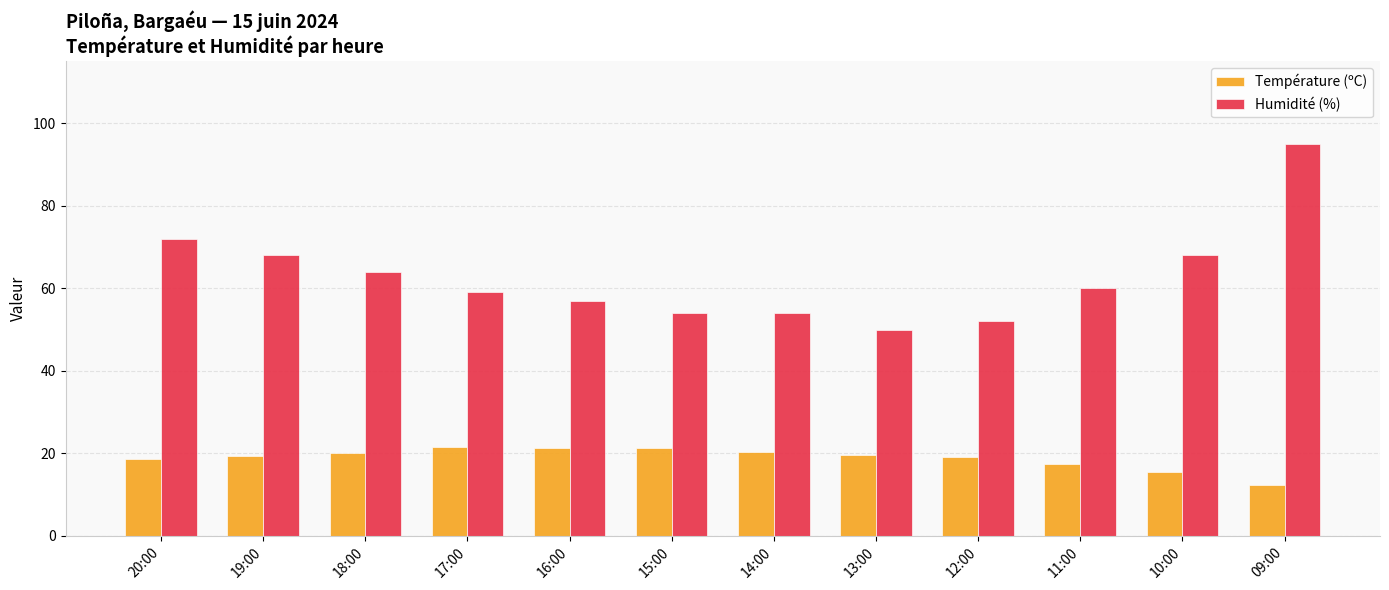

Which series has the widest spread of values?

Humidité (%)